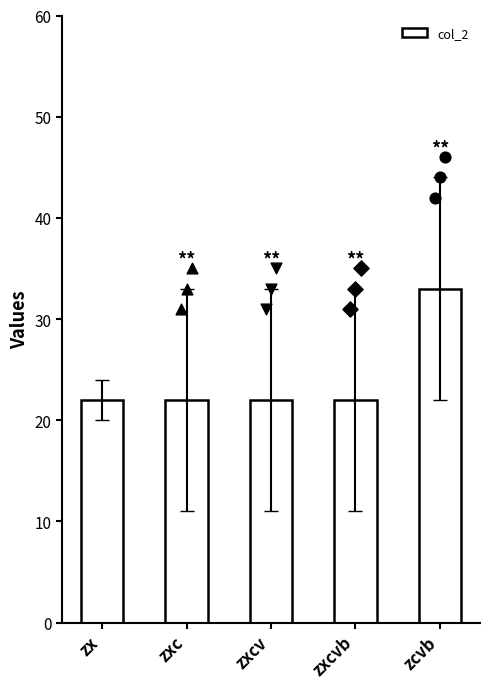

What is the change in value from zxcv to zcvb?

+11